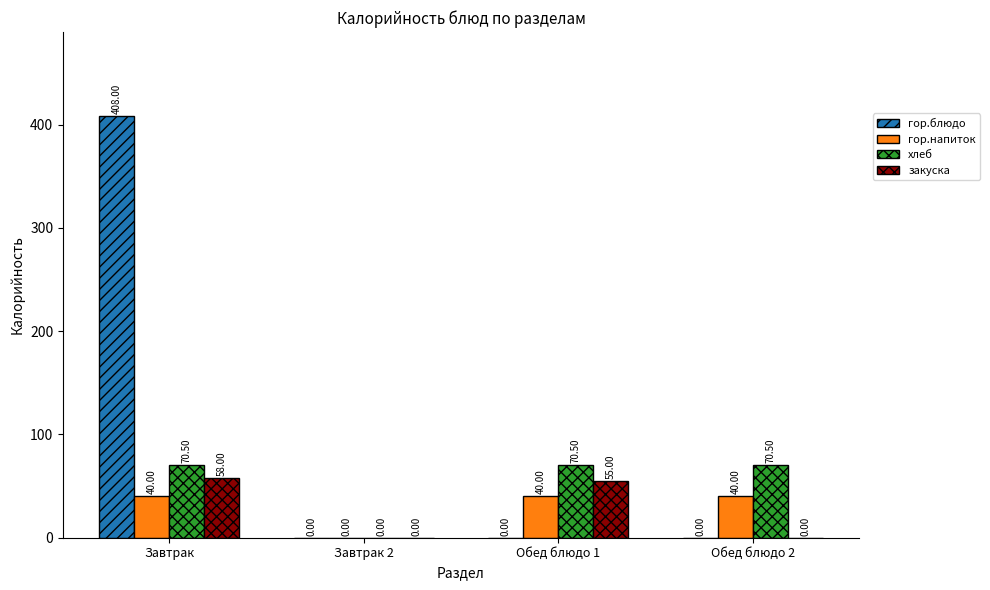

What is the total value across all series at Обед блюдо 1?

165.5